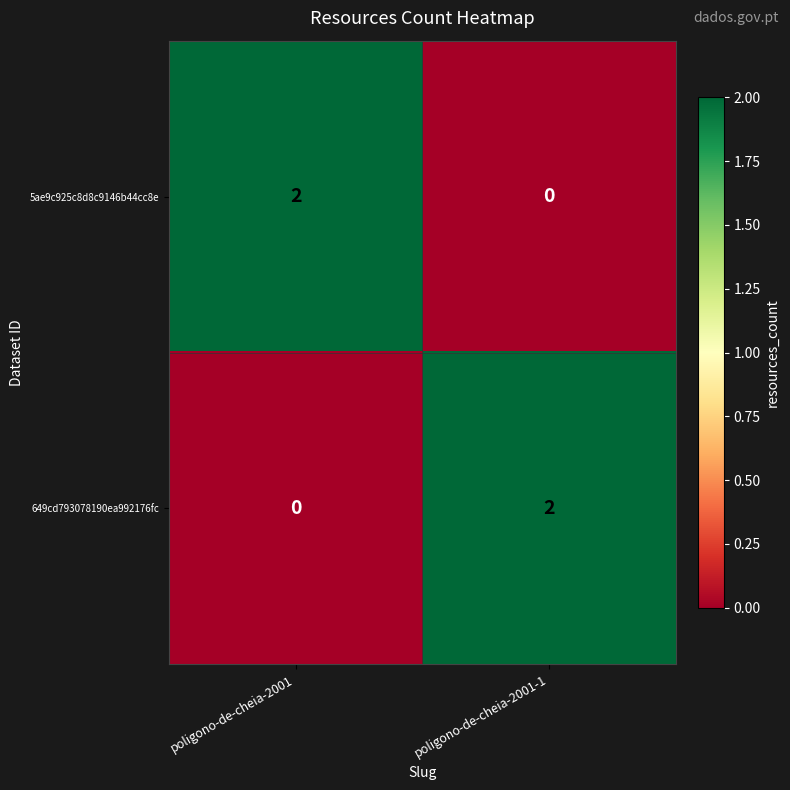

At how many categories does at least one series exceed 0?

2